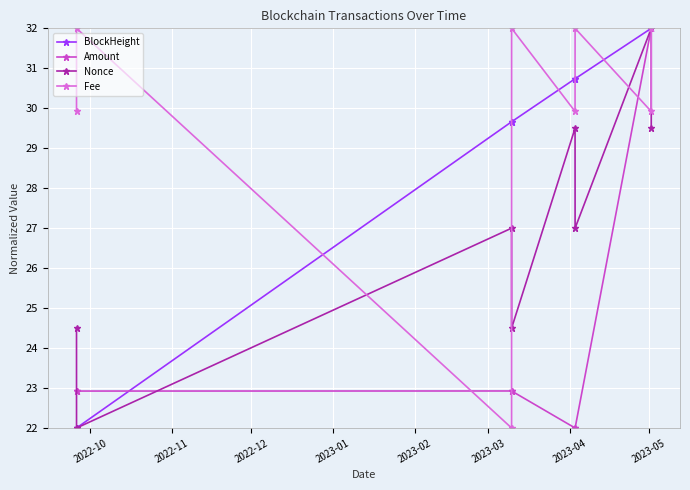

Which series has the largest total across all categories?

Fee